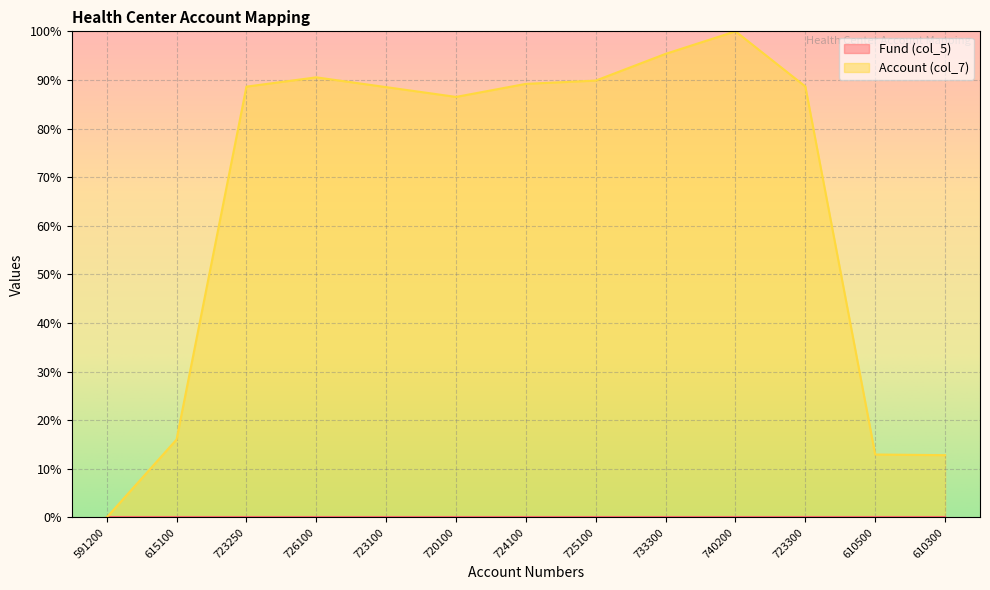

How many interior local valleys (lower than both neighbors) does the data have?

1